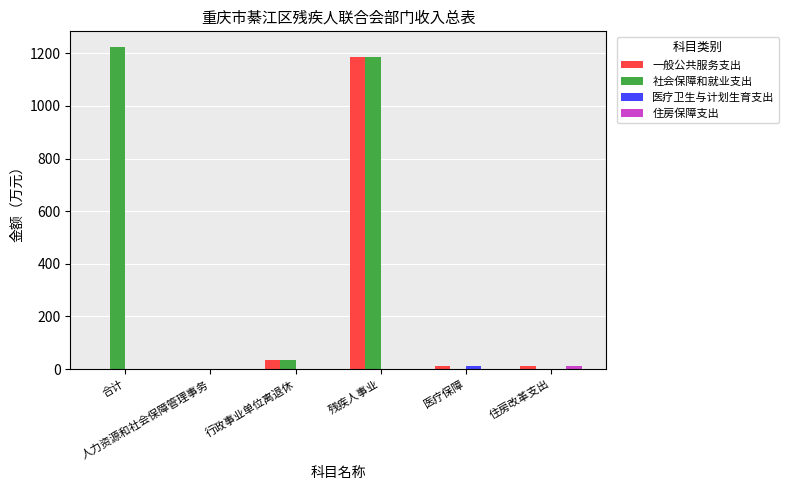

How many data points in 社会保障和就业支出 are above 34?

3